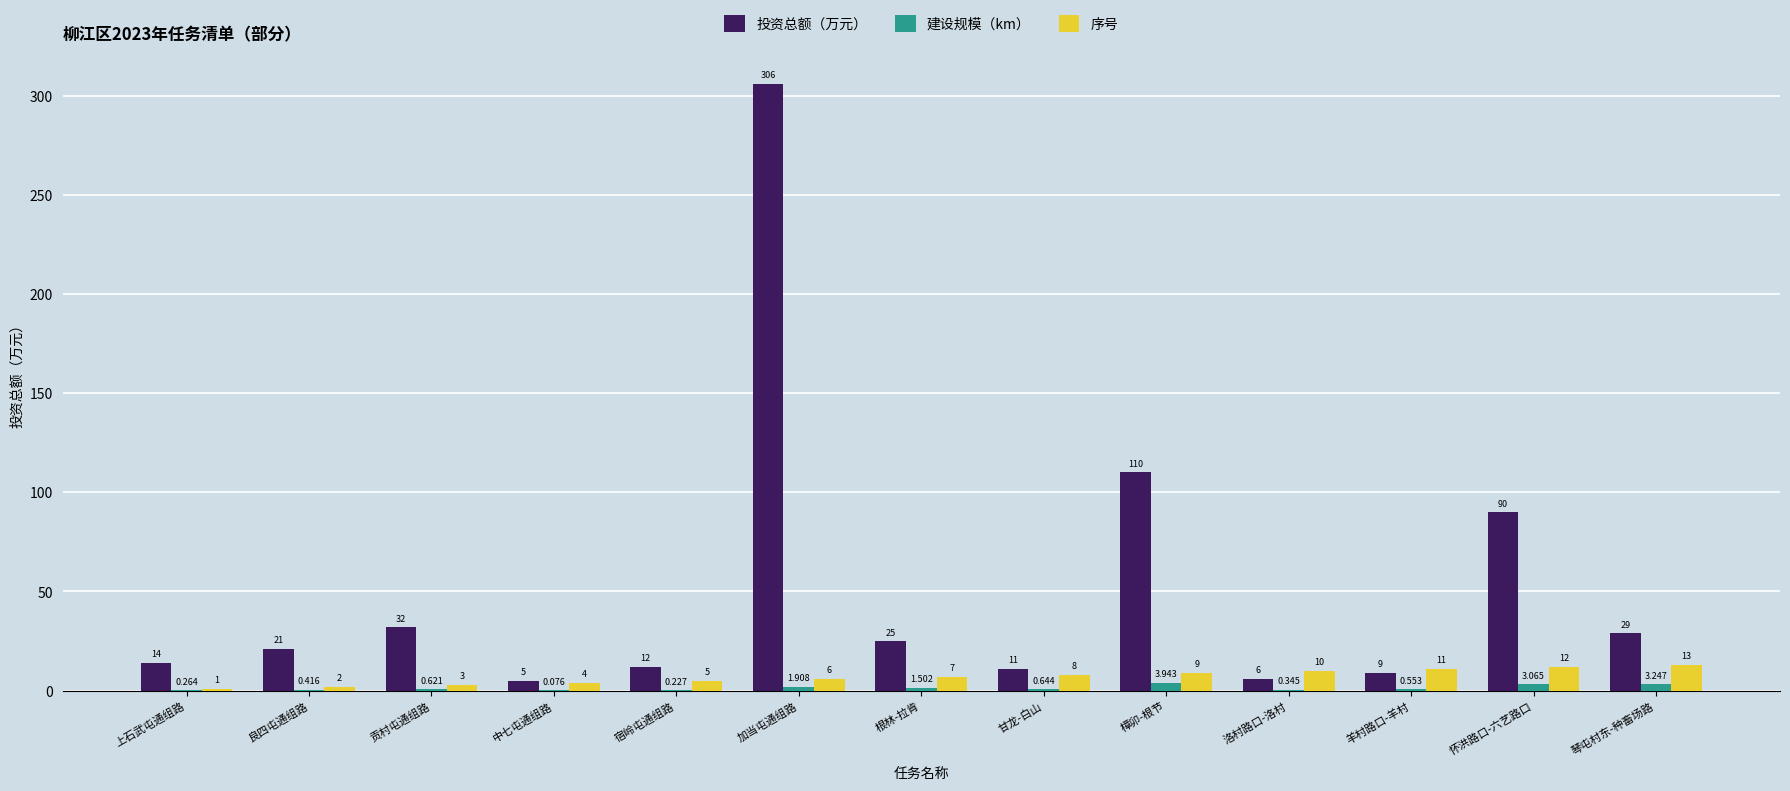

At which category is the sum across all series the highest?

加当屯通组路